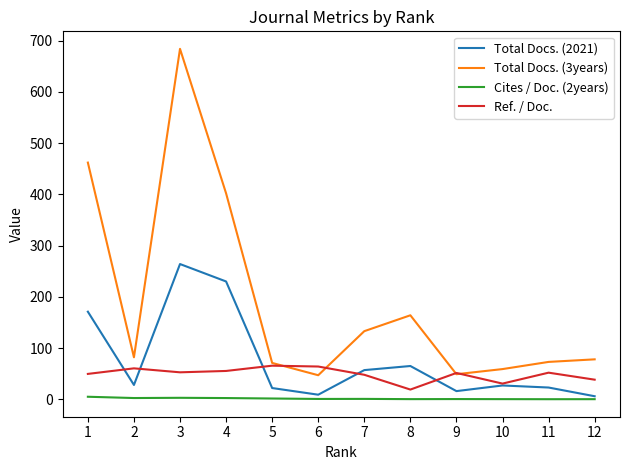

What are all the series names shown in the legend?

Total Docs. (2021), Total Docs. (3years), Cites / Doc. (2years), Ref. / Doc.